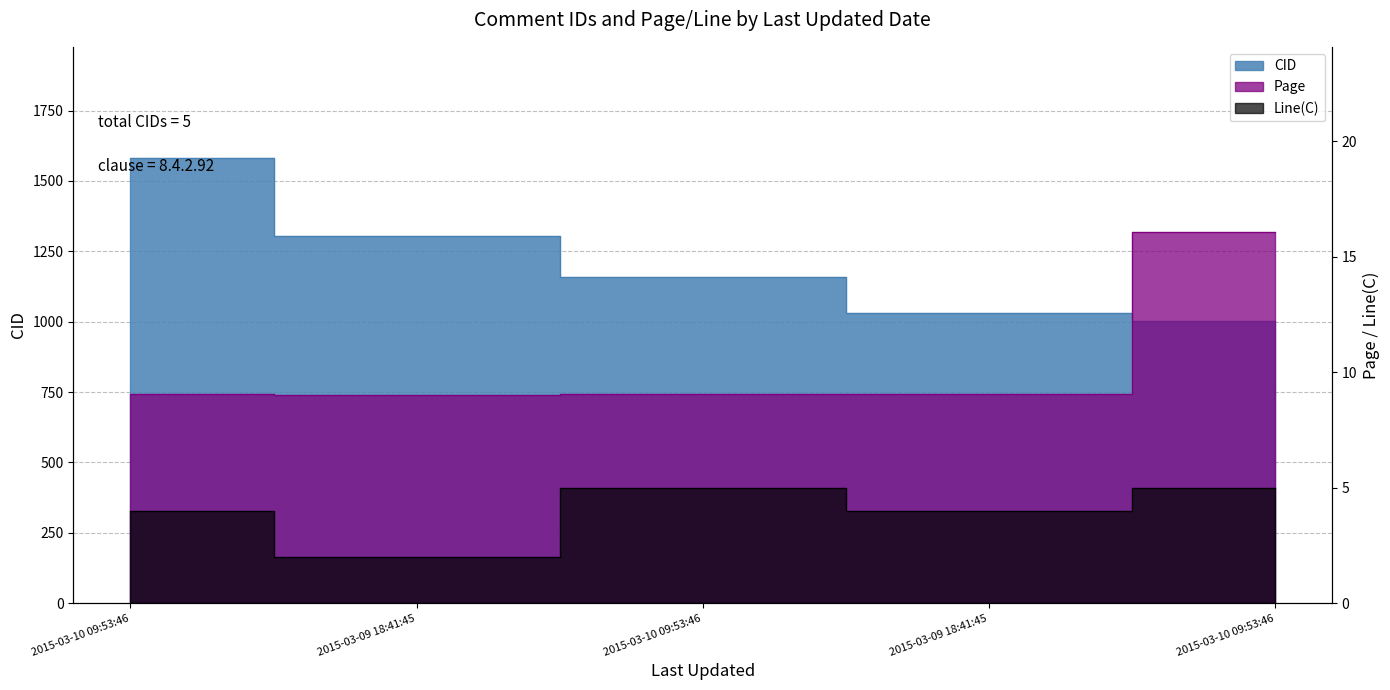

What is the spread (max minus min) of values at 2015-03-09 18:41:45?

1301.0